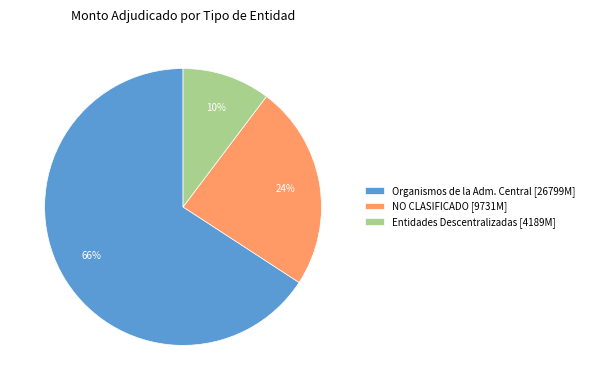

To the nearest percent, what portion does Entidades Descentralizadas [4189M] represent?

10%